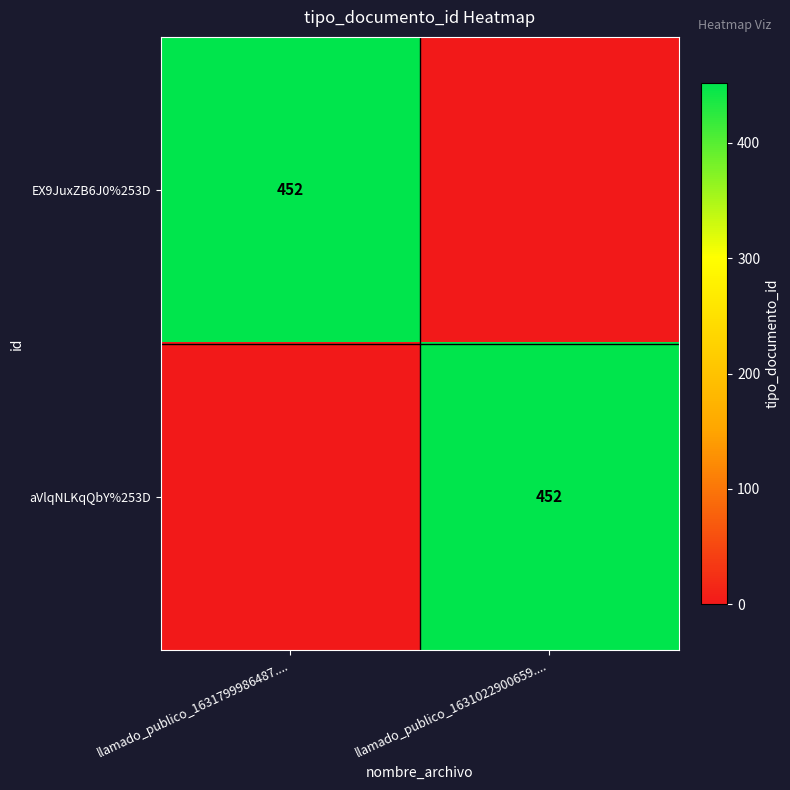

True or false: aVlqNLKqQbY%253D has a value of 452 at llamado_publico_1631022900659.....

True